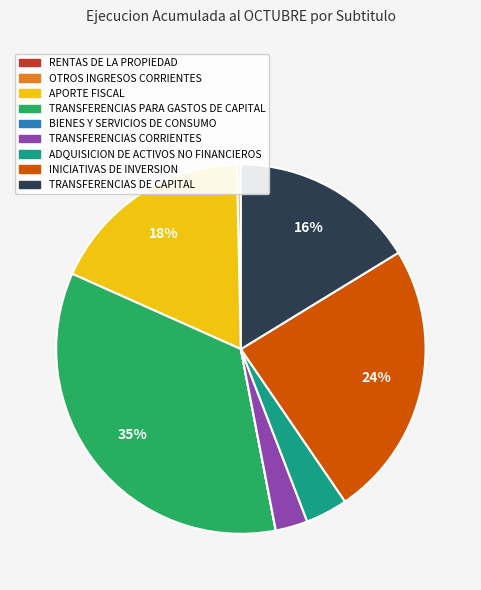

Do TRANSFERENCIAS PARA GASTOS DE CAPITAL and APORTE FISCAL together represent more than half of the pie?

Yes